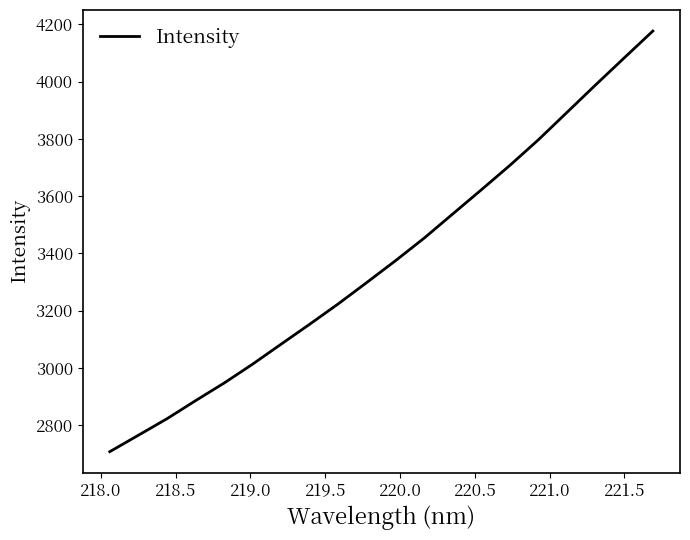

What is the maximum value shown in the chart?

4177.1